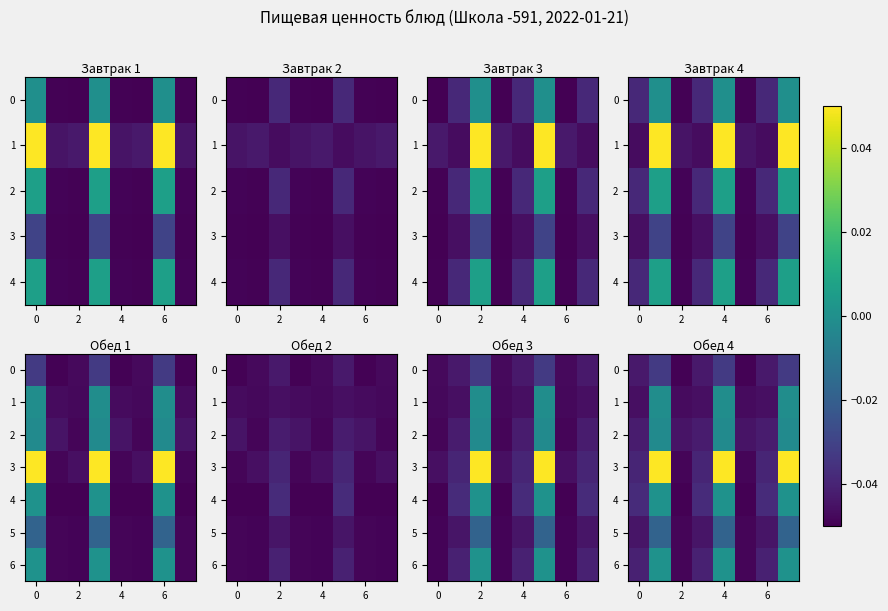

What is the total value across all series at 2?

-0.3